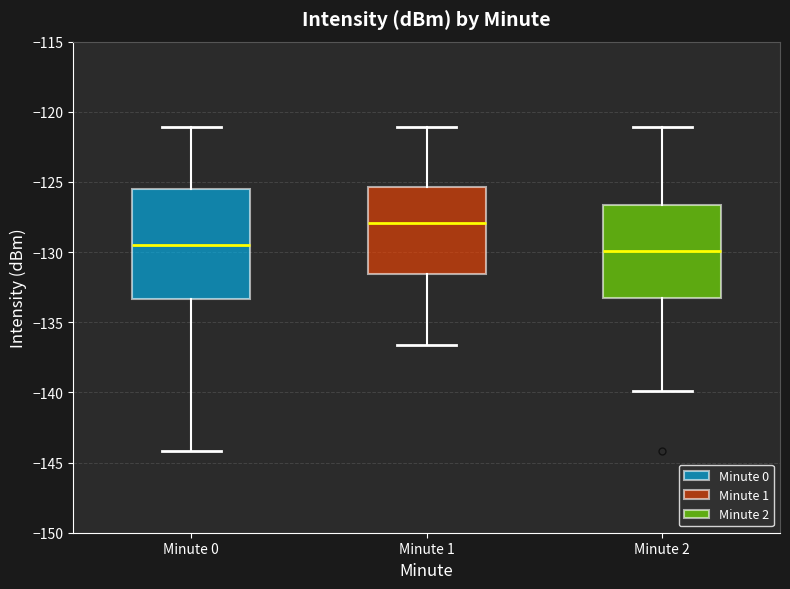

Reading left to right, transcribe this box plot: for each box, give where its median line is, the range the box spans, and where its two whiskers end, as read against the y-axis. The values are not printed on the chart, so give them approximately, as read against the axis.

Minute 0: median -129.5, box -133.5 to -125.5, whiskers -144.0 to -121.0
Minute 1: median -128.0, box -131.5 to -125.5, whiskers -136.5 to -121.0
Minute 2: median -130.0, box -133.5 to -126.5, whiskers -140.0 to -121.0